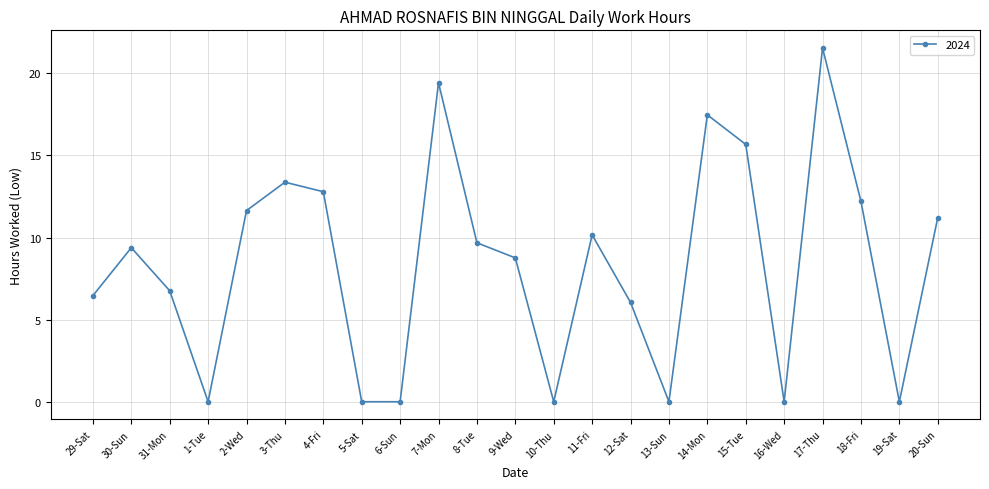

Between 3-Thu and 29-Sat, which is larger?

3-Thu